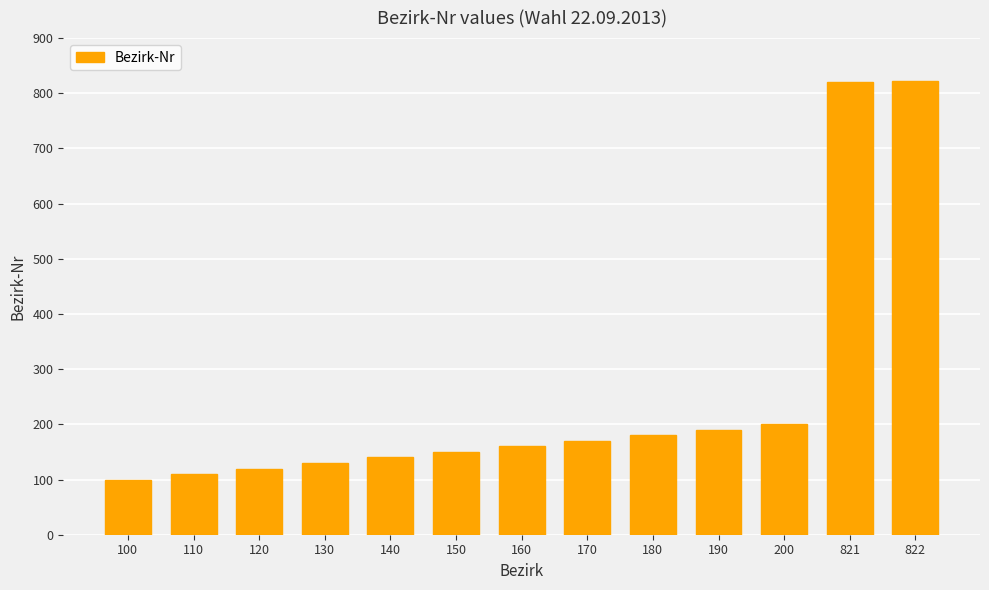

What is the sum of the values at 180 and 130?

310